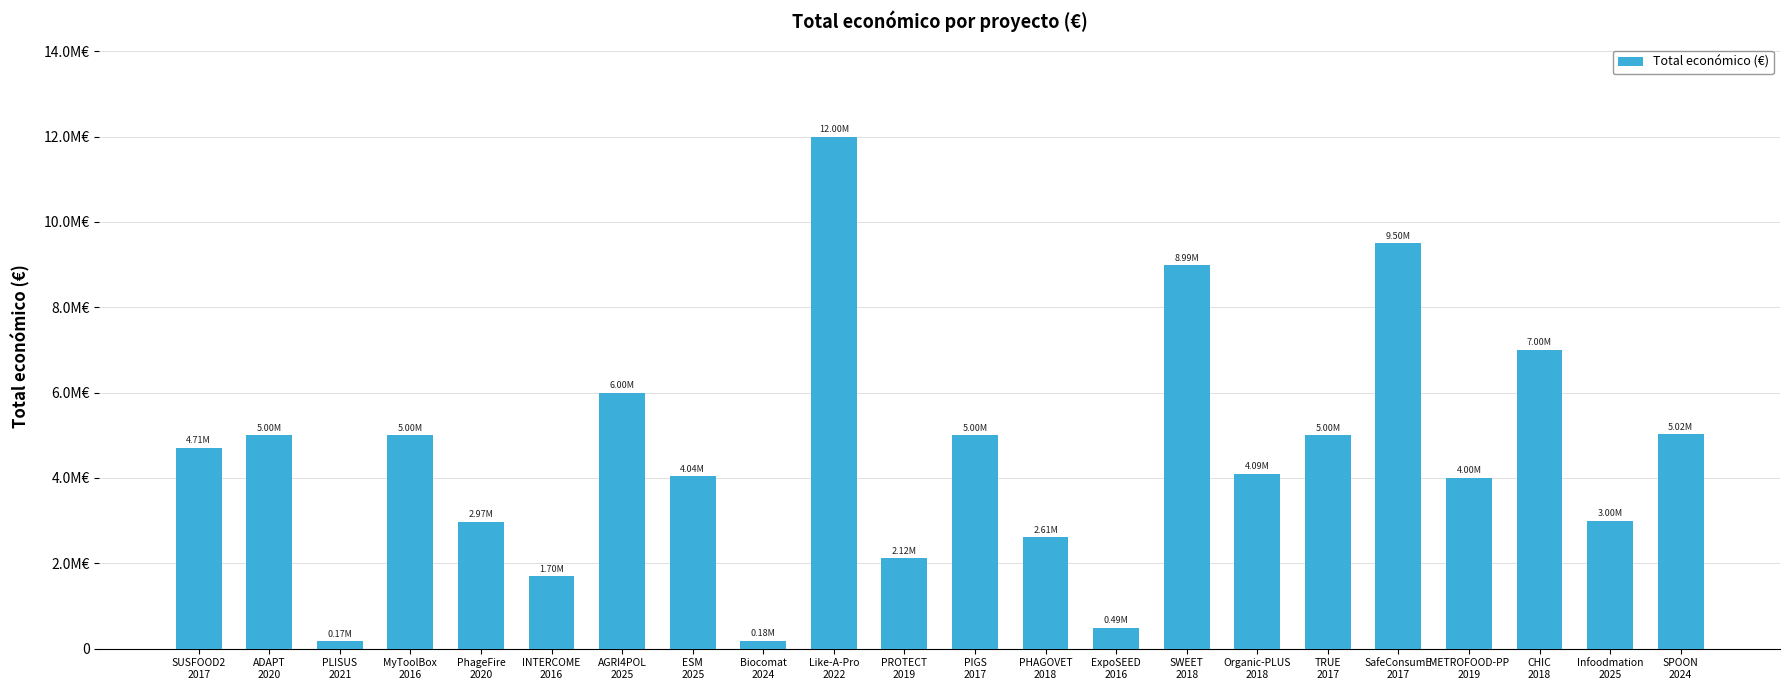

What is the sum of all values?

98580905